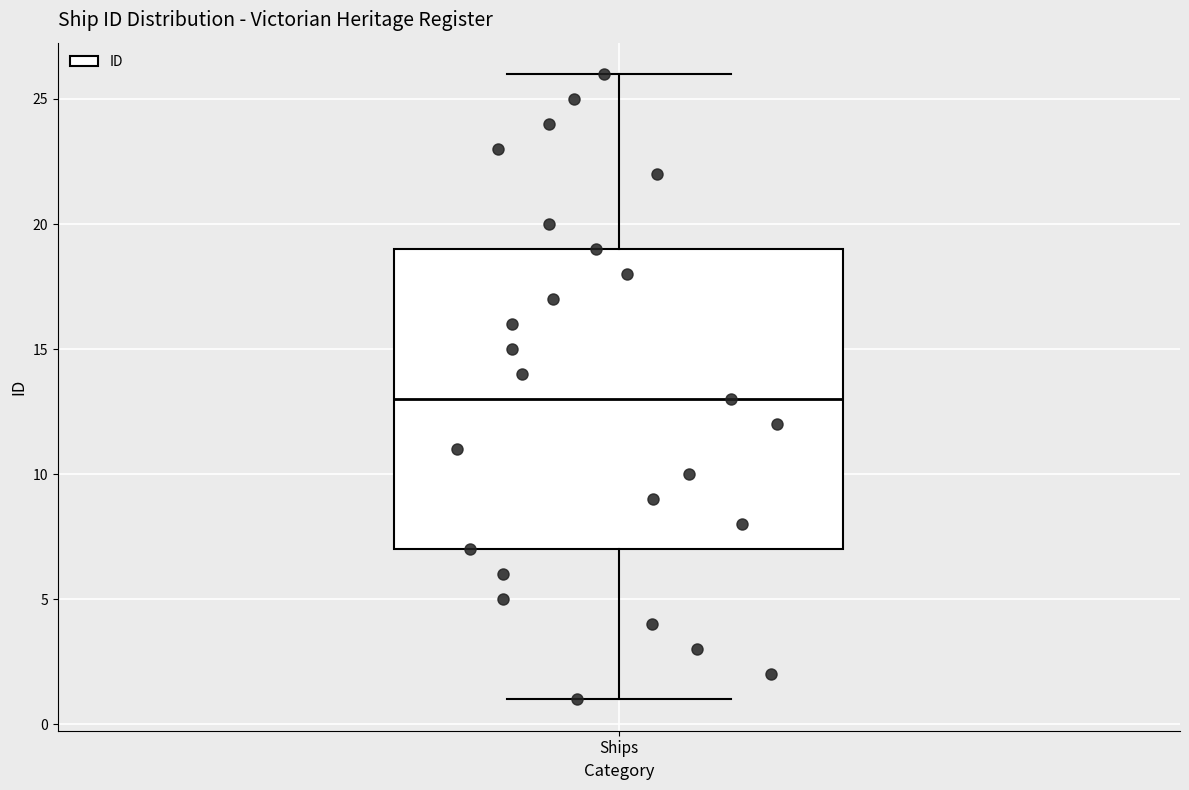

Where is the upper edge of the box for Ships on the y-axis? The values are not printed on the chart, so give them approximately, as read against the axis.

19